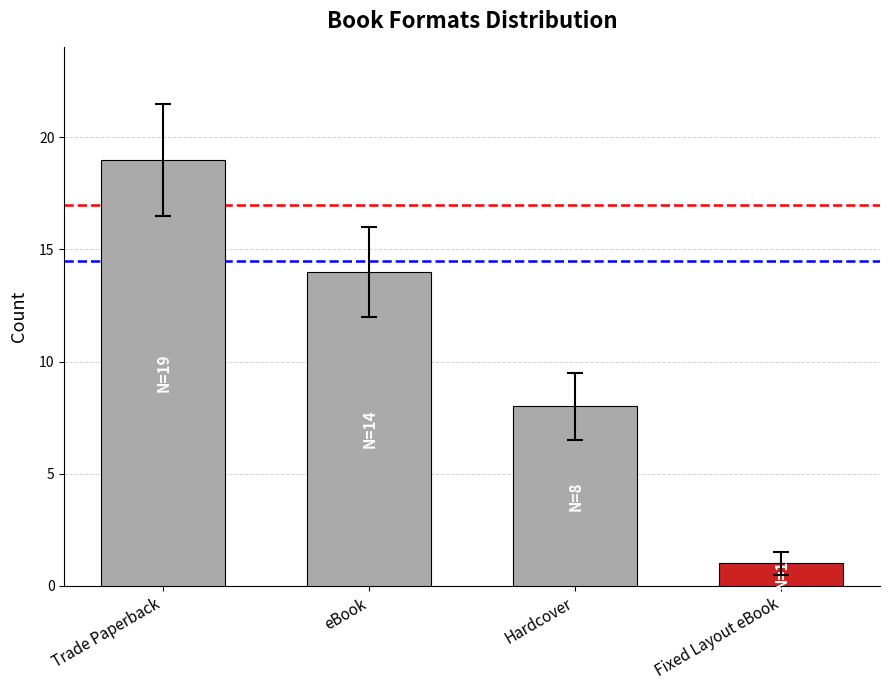

Reading right to left, transcribe all the data shown in this chart.

Fixed Layout eBook=1	Hardcover=8	eBook=14	Trade Paperback=19